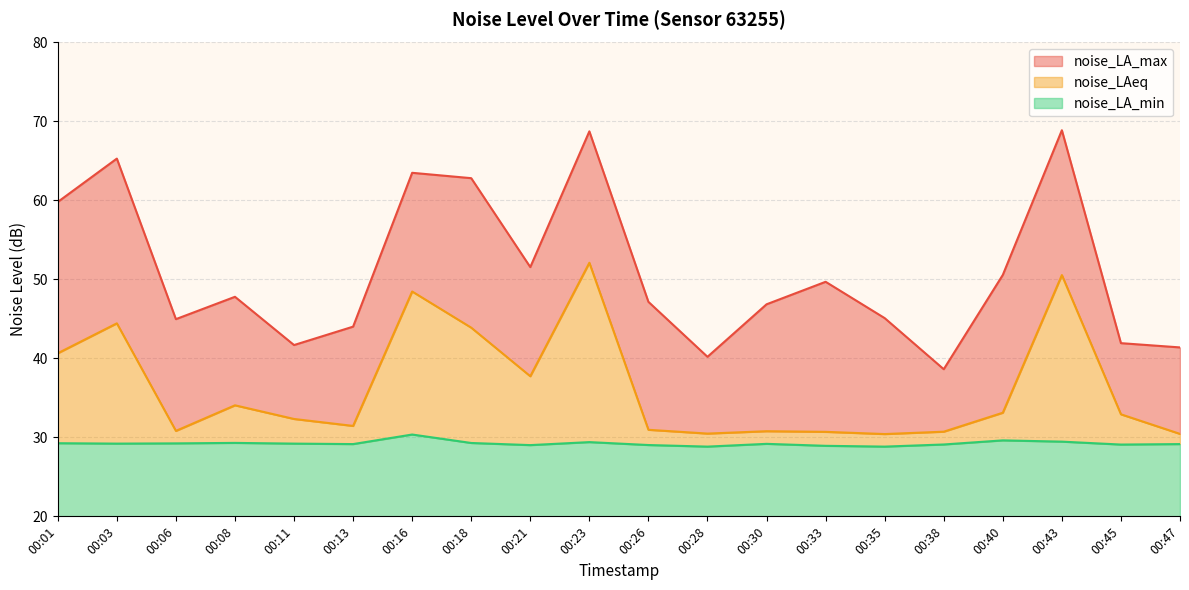

Between 00:06 and 00:35, which series saw the biggest shift?

noise_LA_min